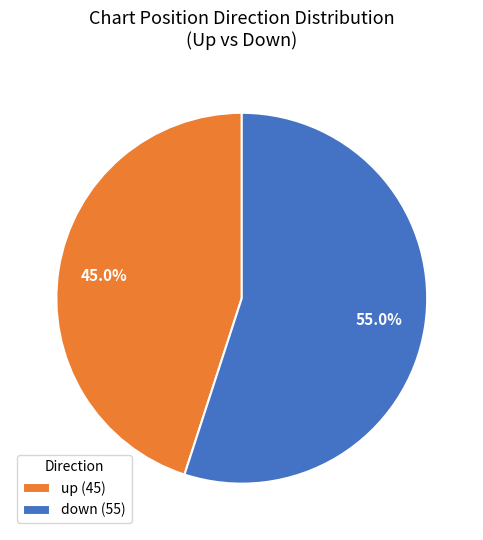

Approximately how many times larger is the value at down (55) compared to up (45)?

1.2